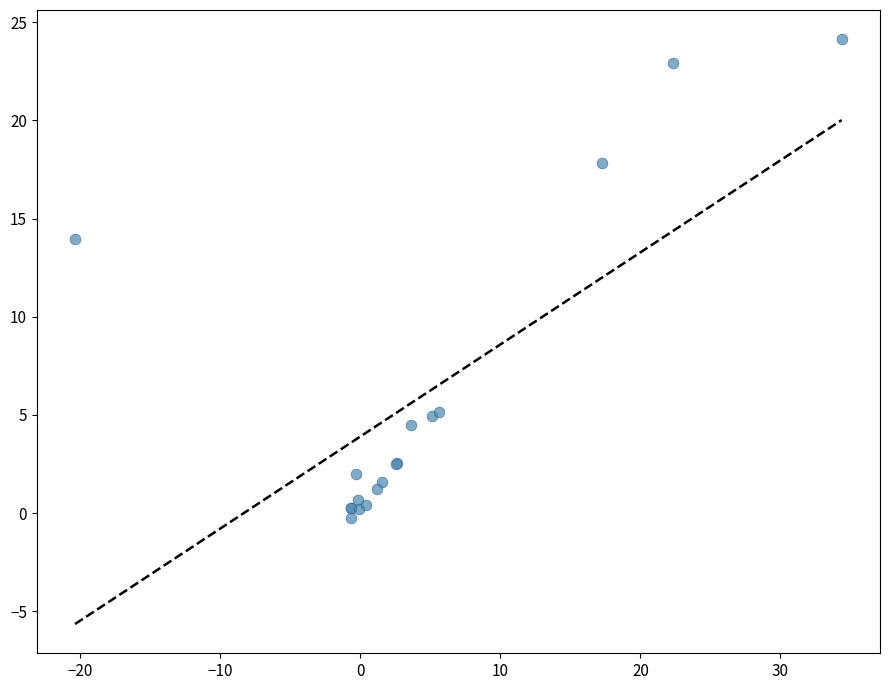

What Y value in the scatter plot is closest to 11?

14.0